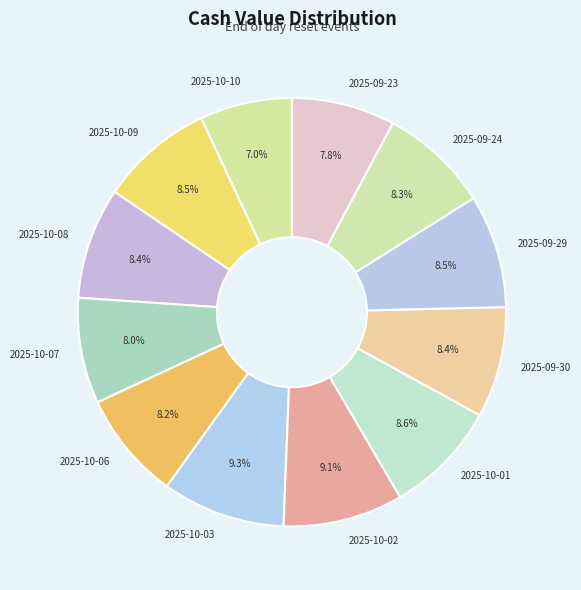

What is the total percentage of 2025-10-03 and 2025-09-24?

17.6%